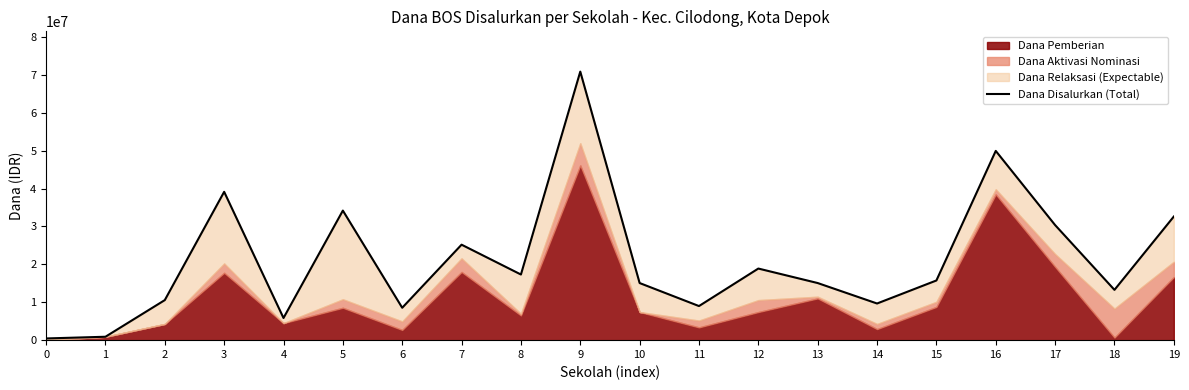

How many interior local valleys (lower than both neighbors) does the data have?

6